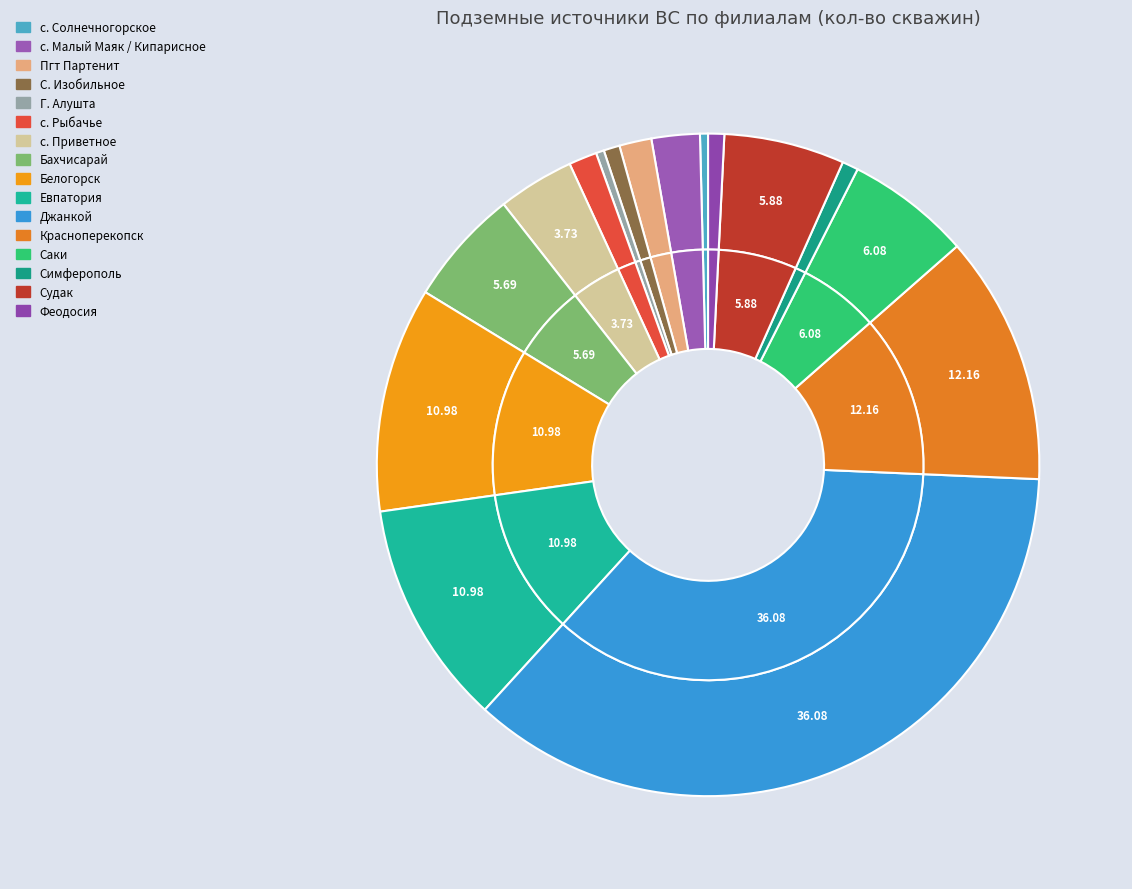

Approximately how many times larger is the value at Джанкой compared to Пгт Партенит?

23.0